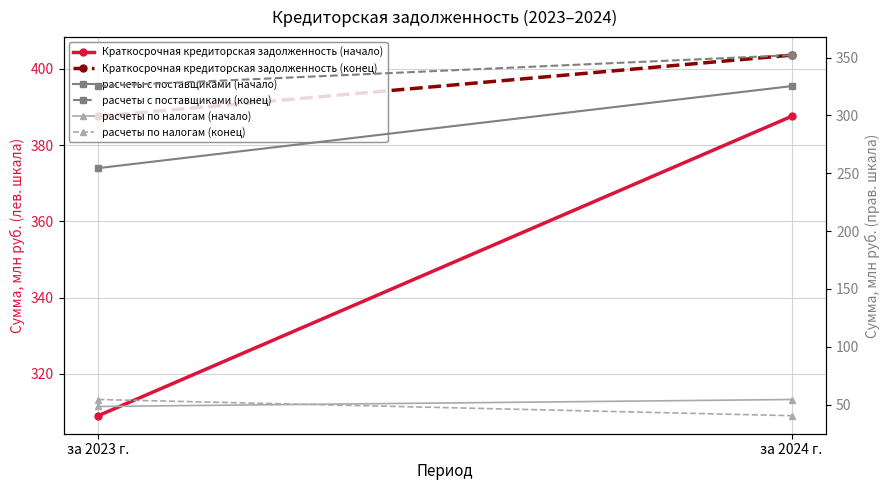

Is it true that расчеты по налогам (конец) equals 40.4 at за 2024 г.?

True